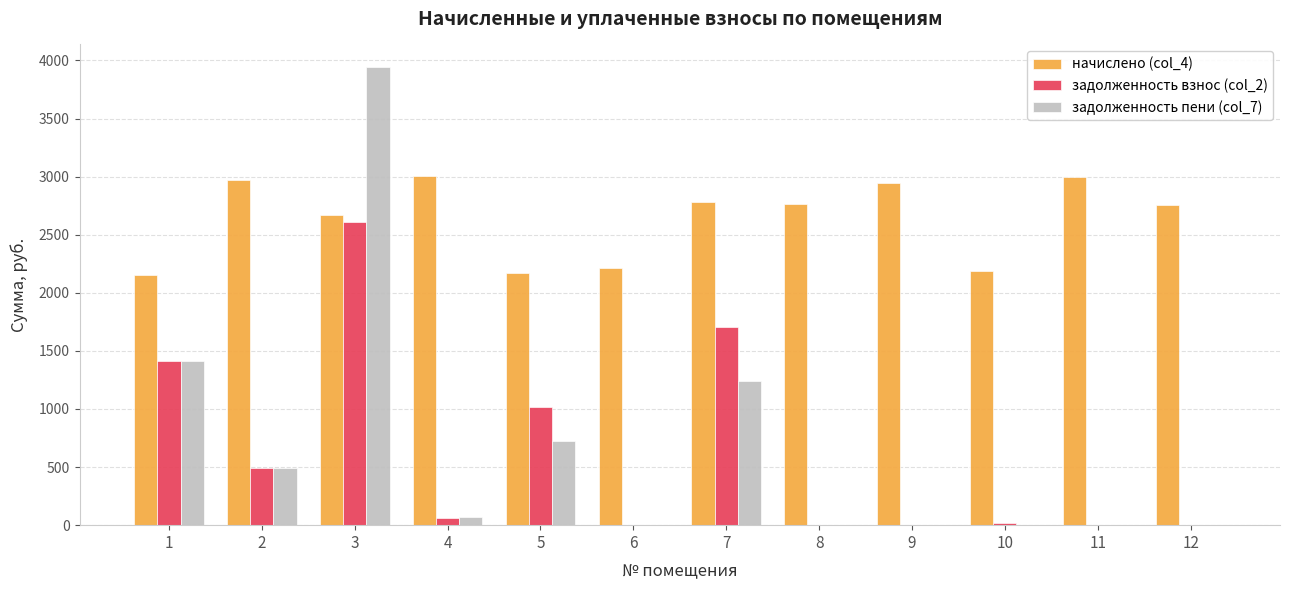

Are the bars grouped side by side (vs. stacked)?

Yes